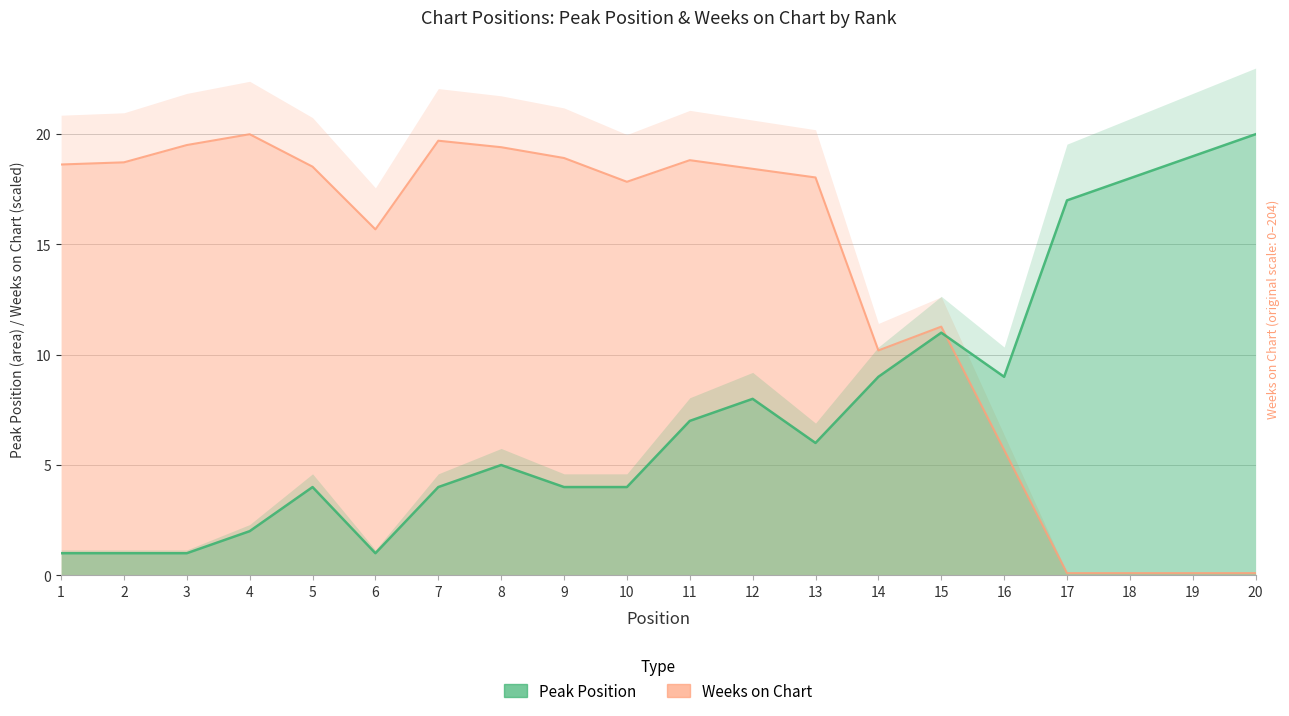

Is it true that Weeks on Chart equals 11.3 at 15?

True